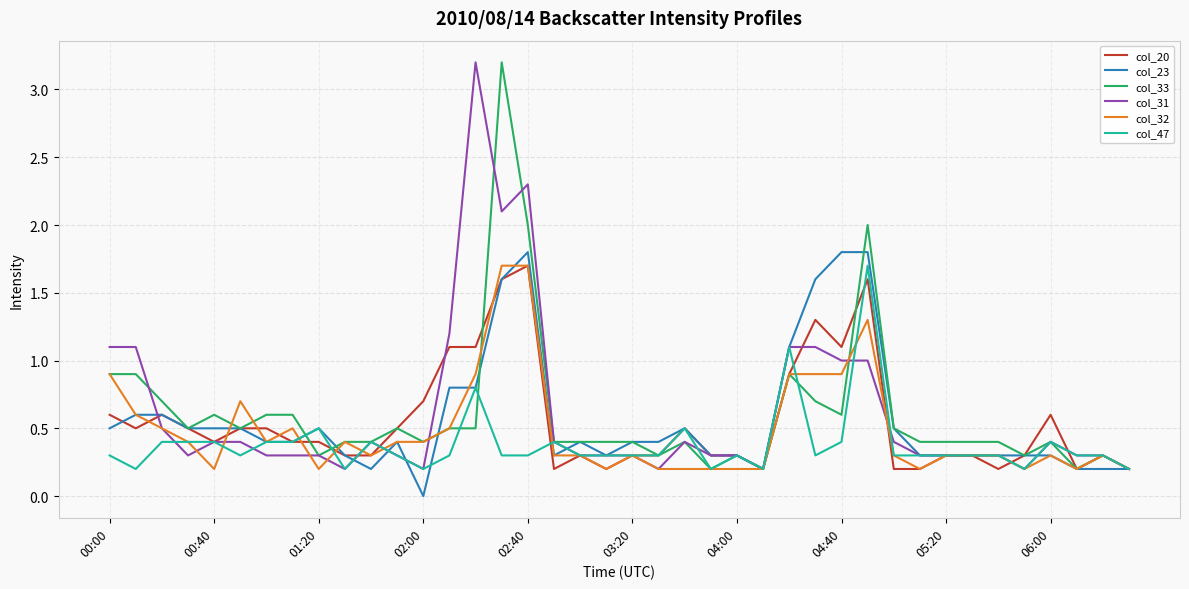

Reading left to right, list all the values displayed in this chart.

col_20: 0.6	0.5	0.6	0.5	0.4	0.5	0.5	0.4	0.4	0.3	0.3	0.5	0.7	1.1	1.1	1.6	1.7	0.2	0.3	0.2	0.3	0.3	0.5	0.3	0.3	0.2	0.9	1.3	1.1	1.6	0.2	0.2	0.3	0.3	0.2	0.3	0.6	0.2	0.3	0.2
col_23: 0.5	0.6	0.6	0.5	0.5	0.5	0.4	0.4	0.5	0.3	0.2	0.4	0.0	0.8	0.8	1.6	1.8	0.3	0.4	0.3	0.4	0.4	0.5	0.3	0.3	0.2	1.1	1.6	1.8	1.8	0.5	0.3	0.3	0.3	0.3	0.3	0.3	0.2	0.2	0.2
col_33: 0.9	0.9	0.7	0.5	0.6	0.5	0.6	0.6	0.3	0.4	0.4	0.5	0.4	0.5	0.5	3.2	2.0	0.4	0.4	0.4	0.4	0.3	0.4	0.2	0.3	0.2	0.9	0.7	0.6	2.0	0.5	0.4	0.4	0.4	0.4	0.3	0.4	0.2	0.3	0.2
col_31: 1.1	1.1	0.5	0.3	0.4	0.4	0.3	0.3	0.3	0.2	0.4	0.3	0.2	1.2	3.2	2.1	2.3	0.4	0.3	0.3	0.3	0.2	0.4	0.3	0.3	0.2	1.1	1.1	1.0	1.0	0.4	0.3	0.3	0.3	0.3	0.2	0.4	0.3	0.3	0.2
col_32: 0.9	0.6	0.5	0.4	0.2	0.7	0.4	0.5	0.2	0.4	0.3	0.4	0.4	0.5	0.9	1.7	1.7	0.3	0.3	0.2	0.3	0.2	0.2	0.2	0.2	0.2	0.9	0.9	0.9	1.3	0.3	0.2	0.3	0.3	0.3	0.2	0.3	0.2	0.3	0.2
col_47: 0.3	0.2	0.4	0.4	0.4	0.3	0.4	0.4	0.5	0.2	0.4	0.3	0.2	0.3	0.8	0.3	0.3	0.4	0.3	0.3	0.3	0.3	0.5	0.2	0.3	0.2	1.1	0.3	0.4	1.7	0.3	0.3	0.3	0.3	0.3	0.2	0.4	0.3	0.3	0.2